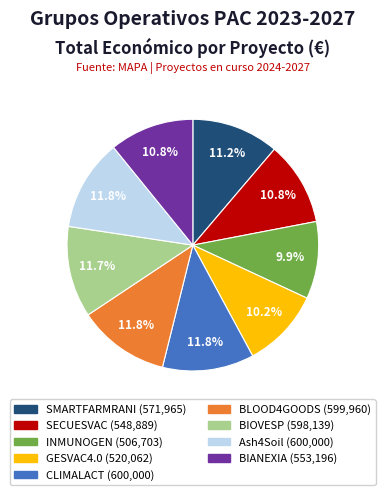

Between Ash4Soil and INMUNOGEN, which is larger?

Ash4Soil